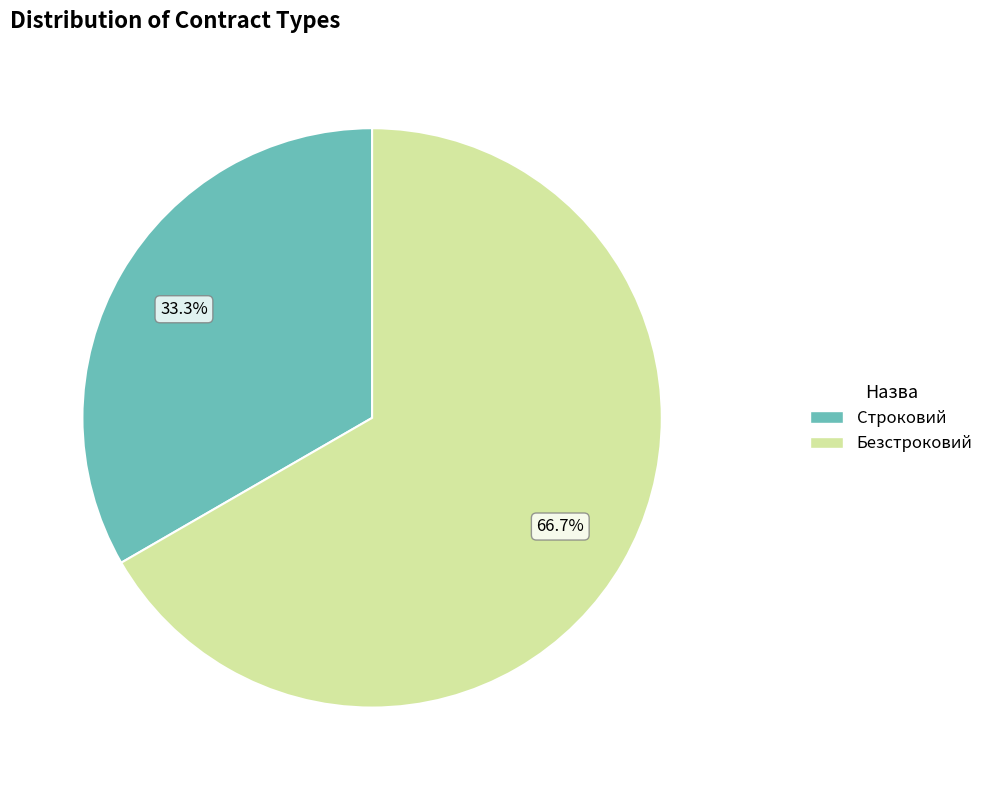

To the nearest percent, what is the combined percentage of Строковий and Безстроковий?

100%